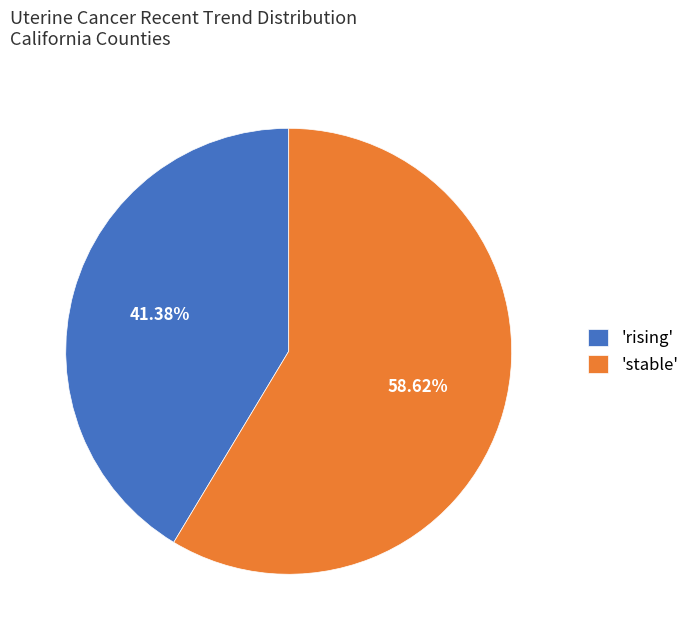

Do 'rising' and 'stable' together represent more than half of the pie?

Yes